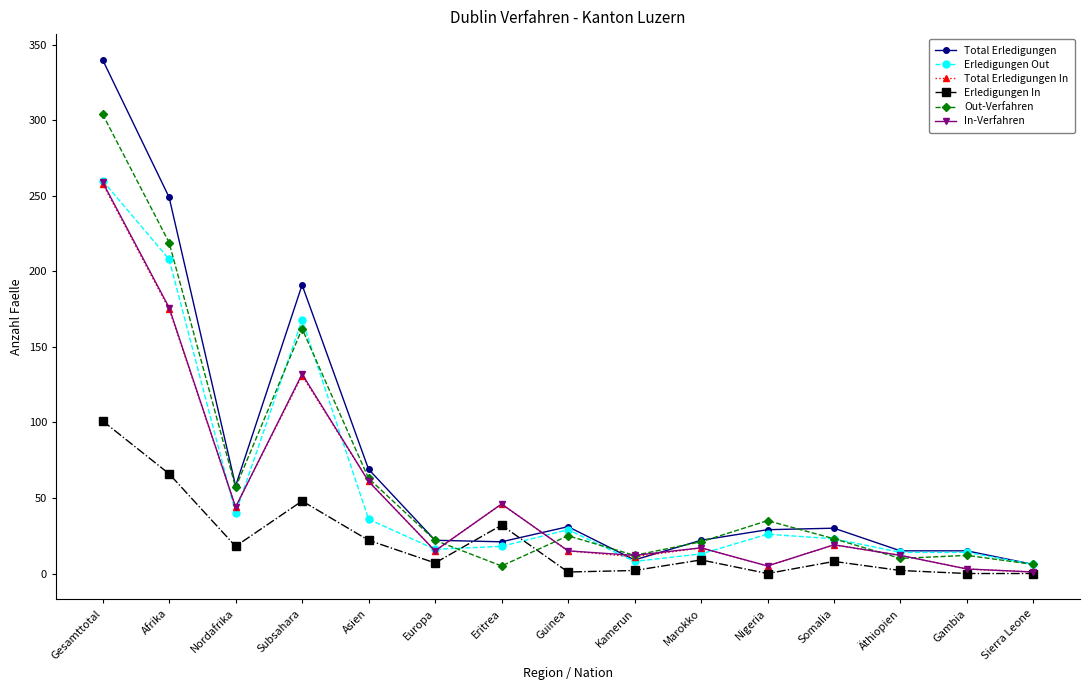

At which category does Total Erledigungen In reach its first local valley?

Nordafrika